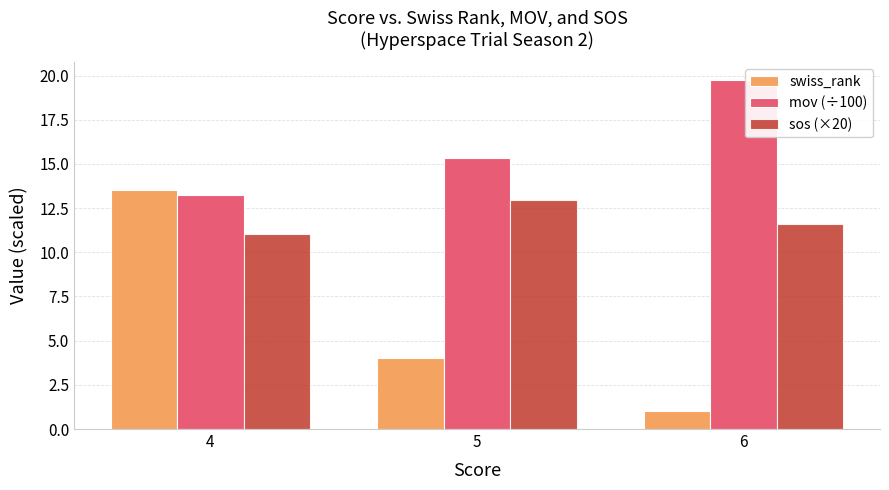

Which series has the largest total across all categories?

mov (÷100)